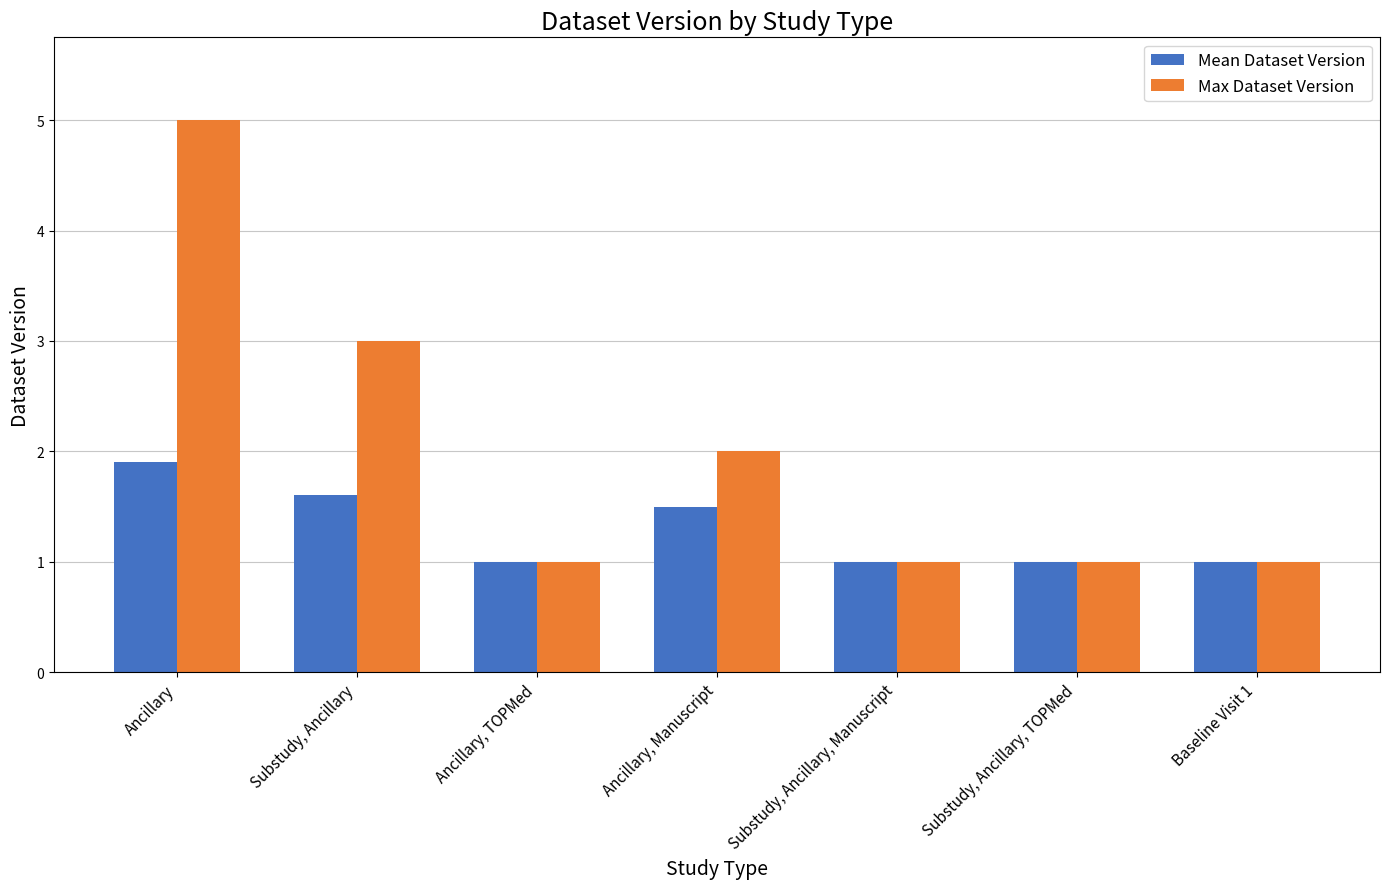

Does the chart contain stacked bars?

No